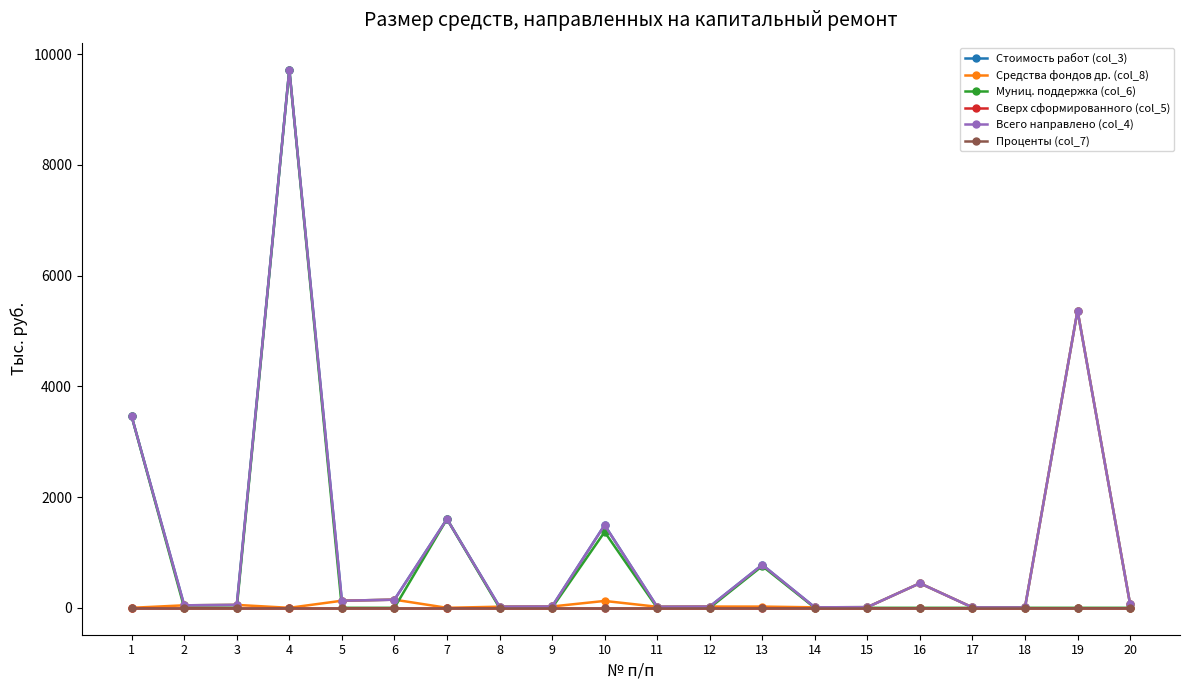

Is this an area chart (filled region under the line)?

No